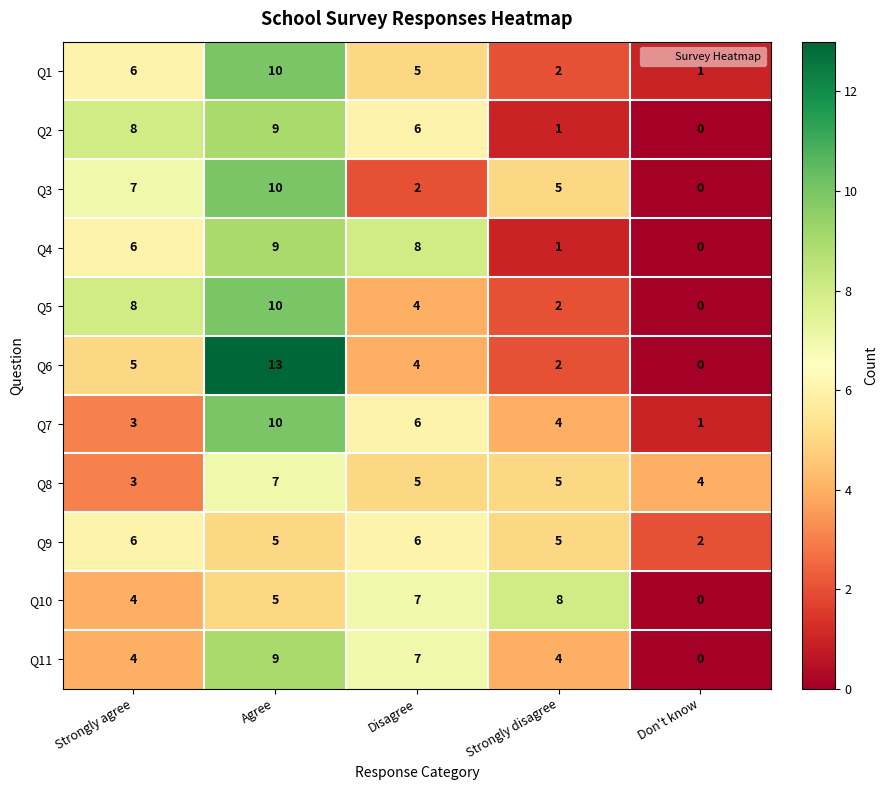

What is the difference between the highest and lowest values at Disagree?

6